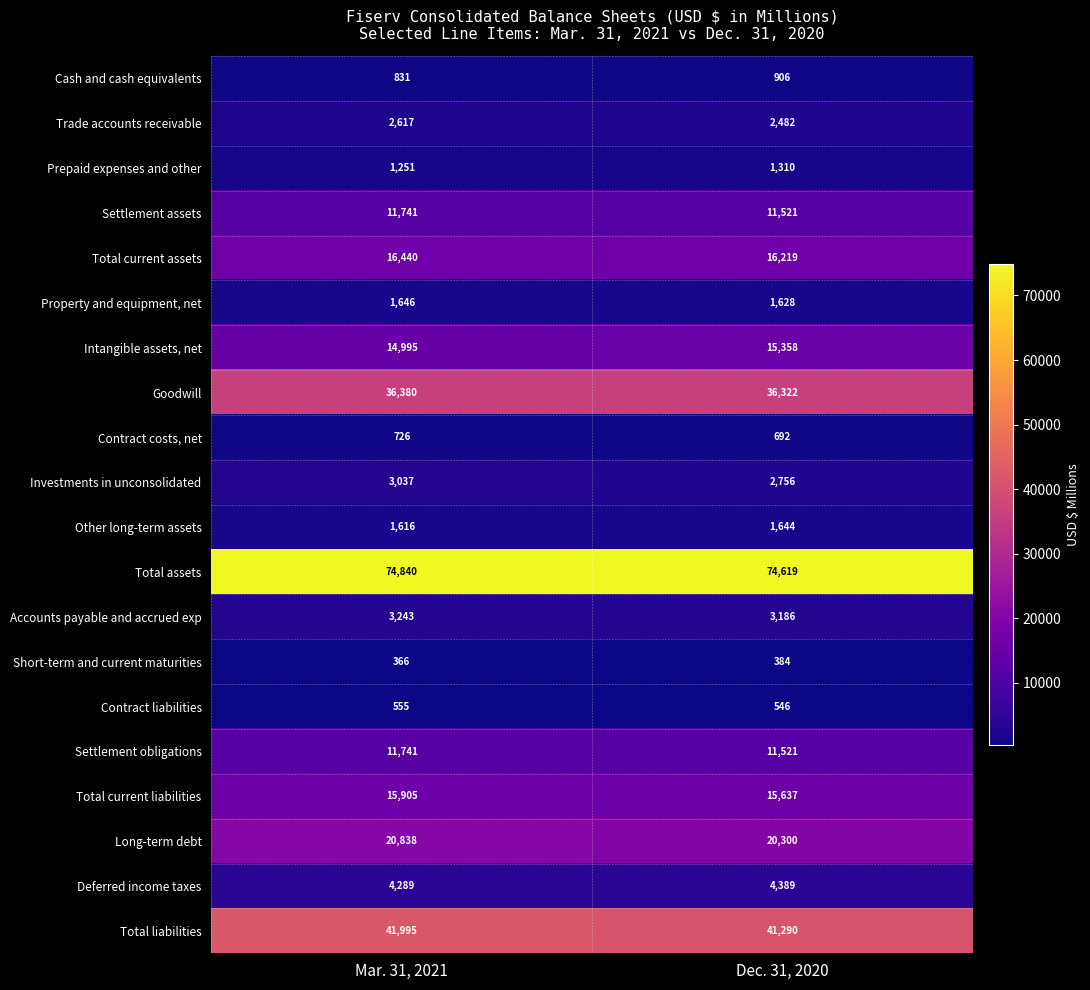

Which series has the widest spread of values?

Total liabilities